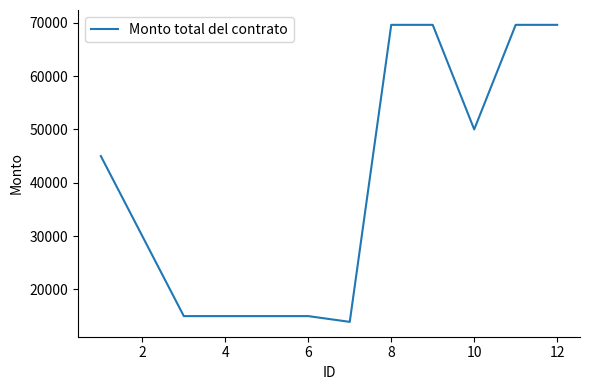

What is the difference between the maximum and minimum values?

55680